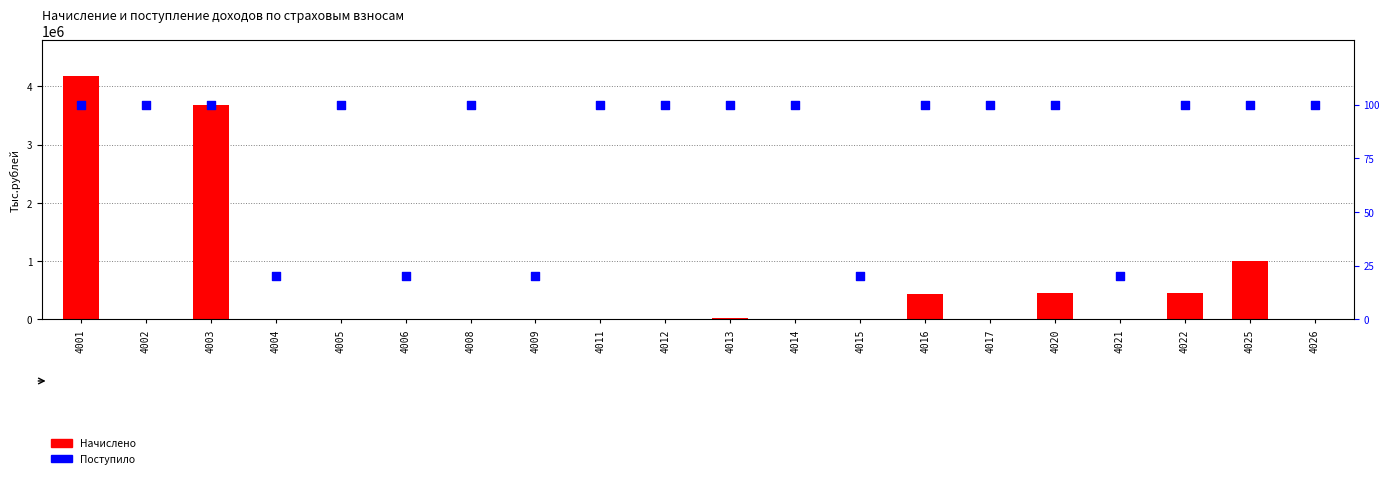

At how many categories does at least one series exceed 456755?

3